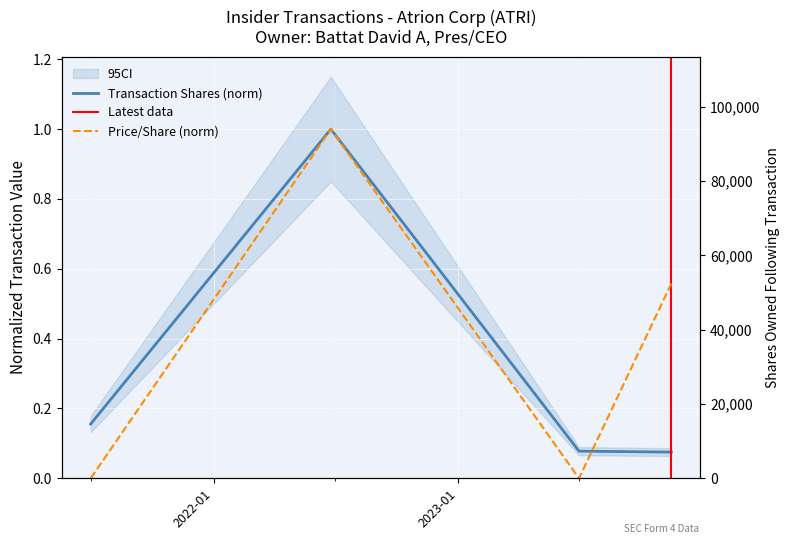

True or false: sharesOwnedFollowingTransaction and transactionShares cross at least once.

False